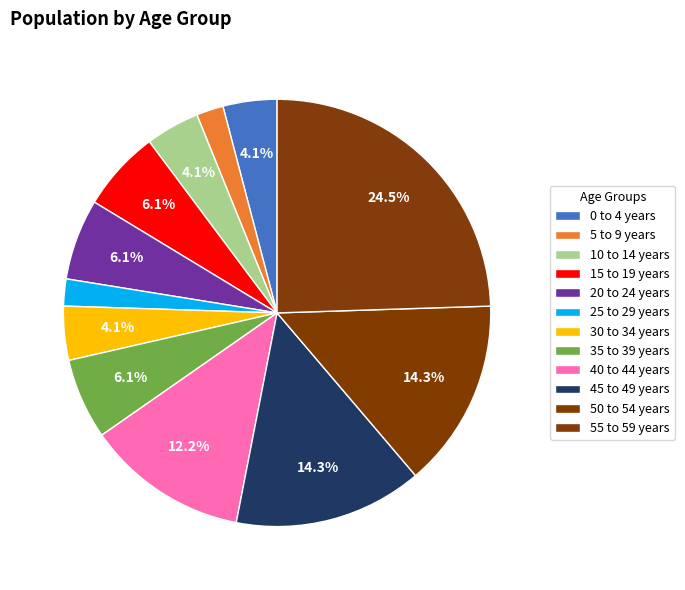

What is the ratio of the value at 45 to 49 years to the value at 50 to 54 years?

1.0